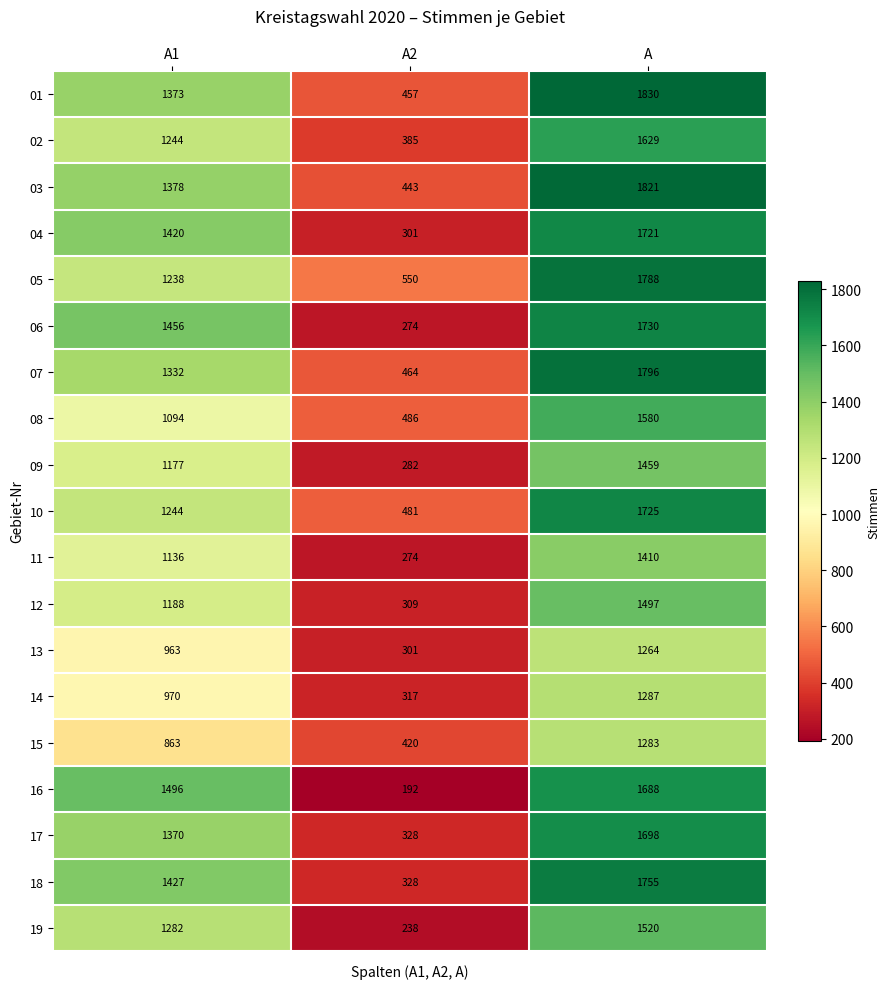

Rank the series by their maximum value, from highest to lowest.

01, 03, 07, 05, 18, 06, 10, 04, 17, 16, 02, 08, 19, 12, 09, 11, 14, 15, 13